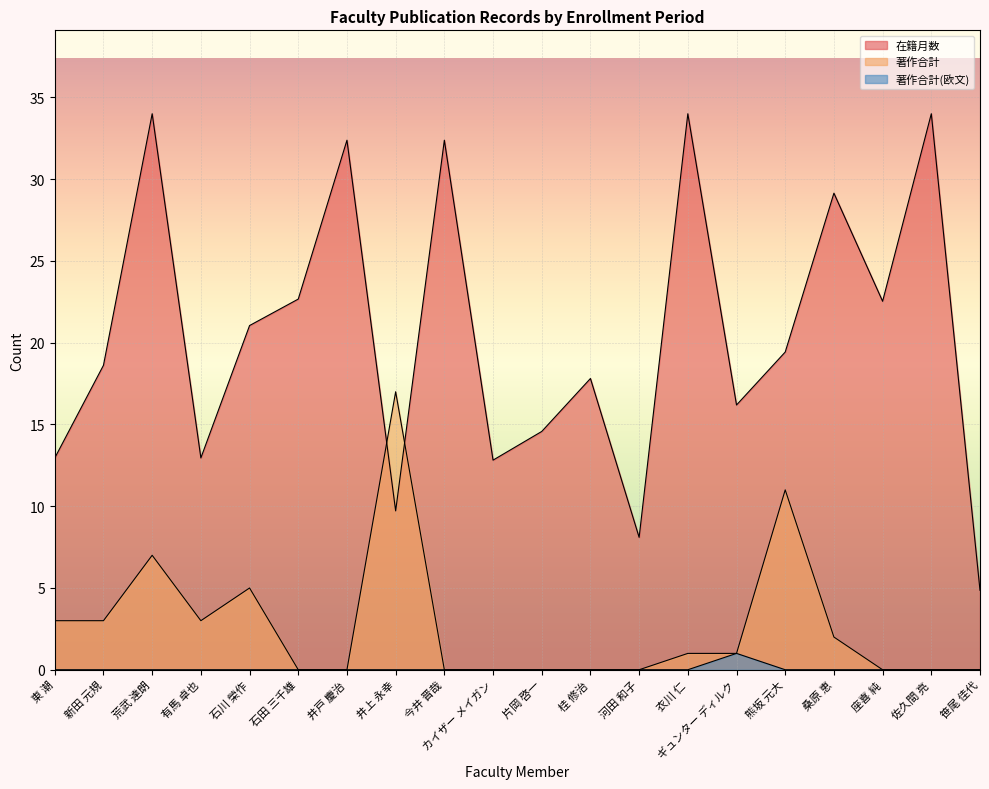

At which category is the sum across all series the highest?

荒武 達朗